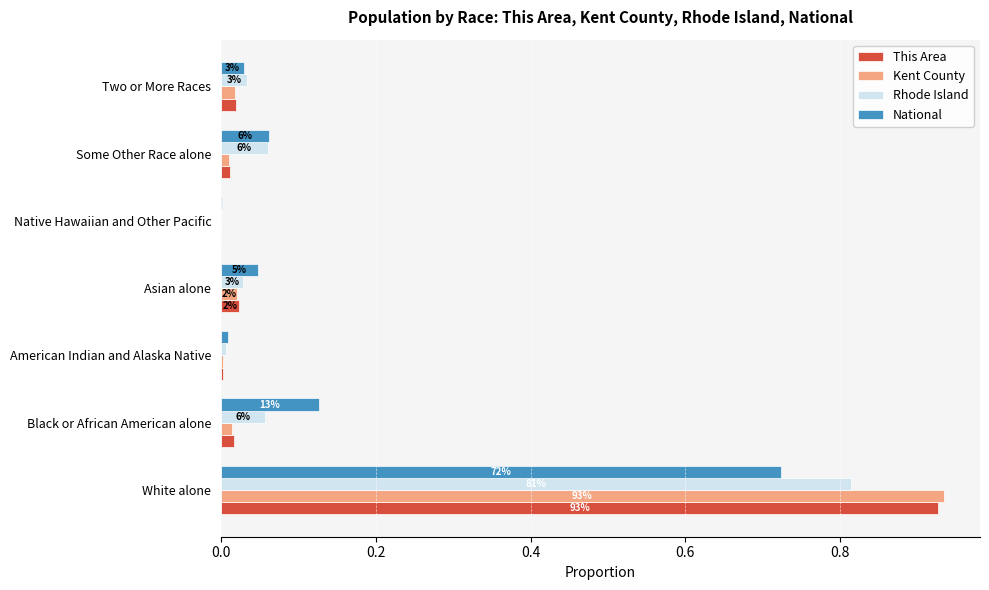

What are all the series names shown in the legend?

This Area, Kent County, Rhode Island, National